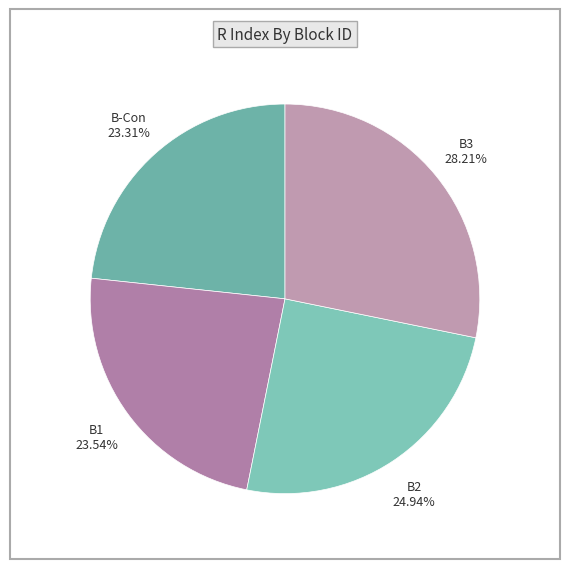

How many segments does this pie chart have?

4